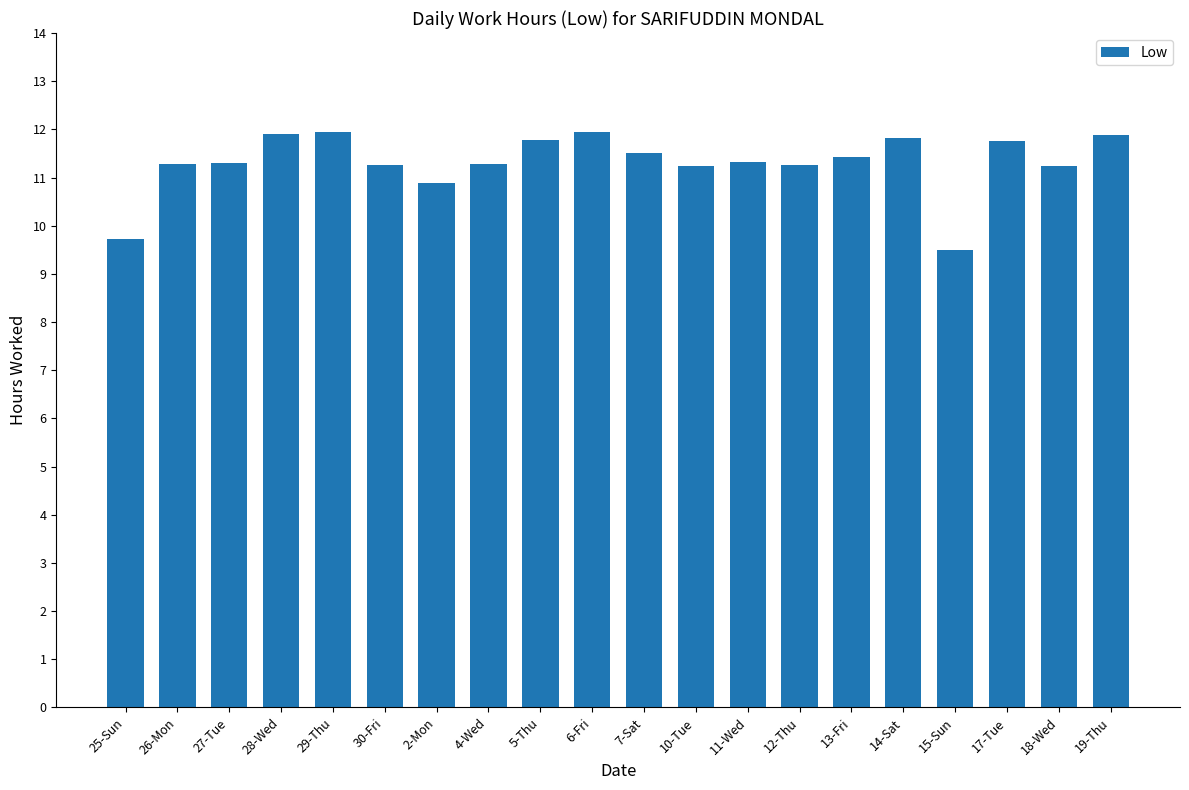

What is the difference between the second highest and minimum values?

2.4